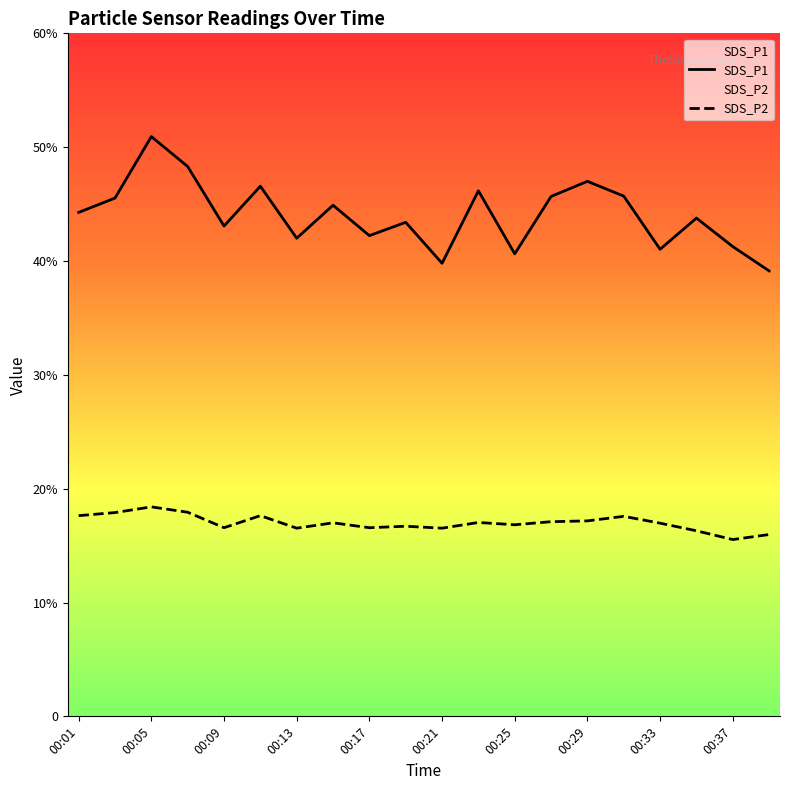

Reading right to left, transcribe all the data shown in this chart.

SDS_P1: 39.1	41.3	43.8	41.0	45.7	47.0	45.7	40.6	46.2	39.8	43.4	42.2	44.9	42.0	46.6	43.1	48.3	50.9	45.5	44.3
SDS_P2: 16.0	15.5	16.3	17.0	17.6	17.2	17.1	16.8	17.0	16.5	16.7	16.6	17.0	16.5	17.6	16.6	17.9	18.4	17.9	17.6